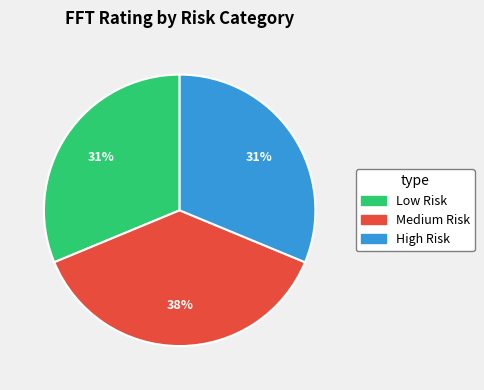

To the nearest percent, what is the average slice percentage?

33%